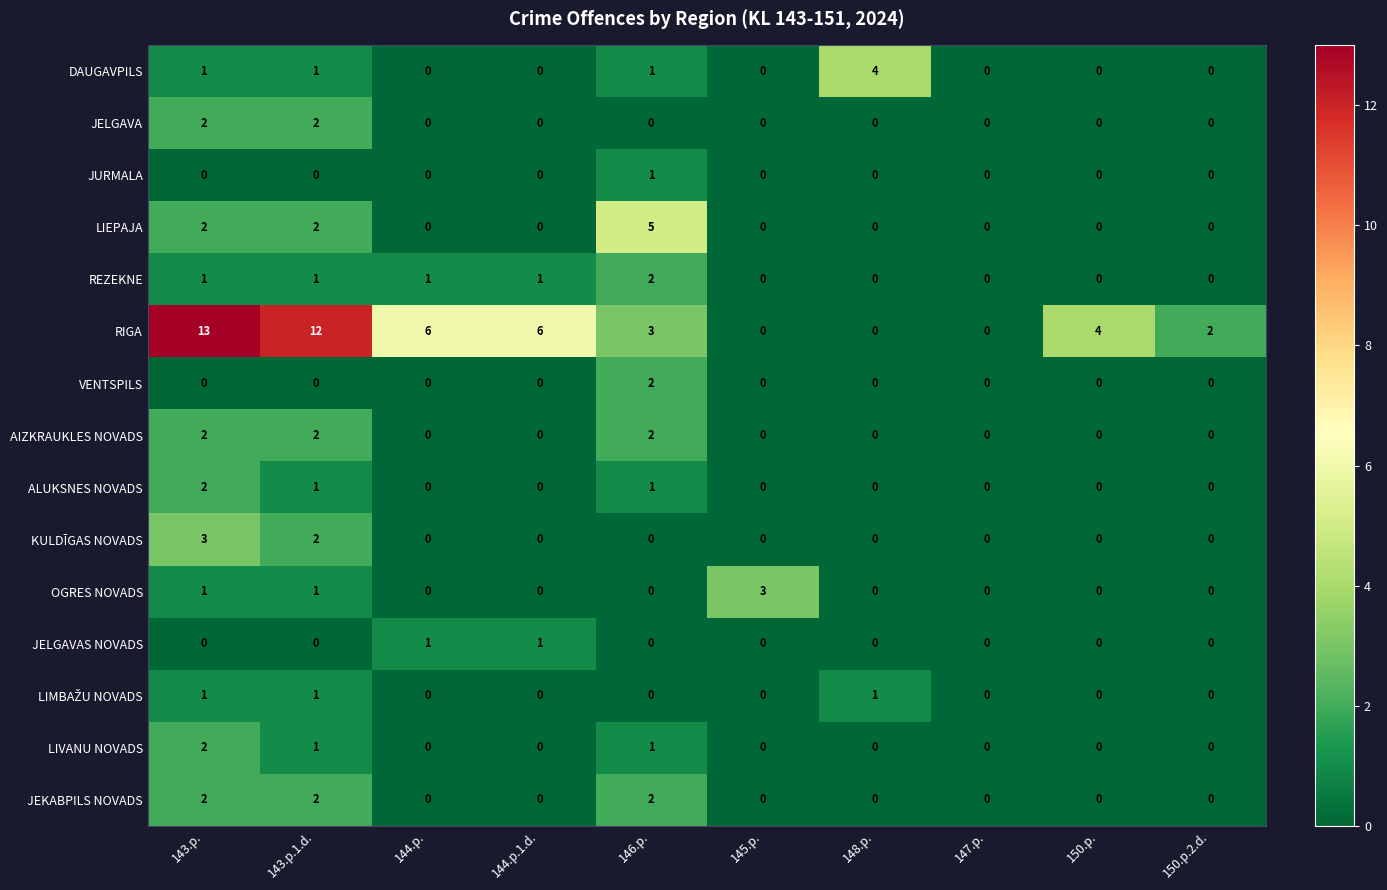

The value of JELGAVAS NOVADS at 143.p.1.d. is 1. True or false?

False